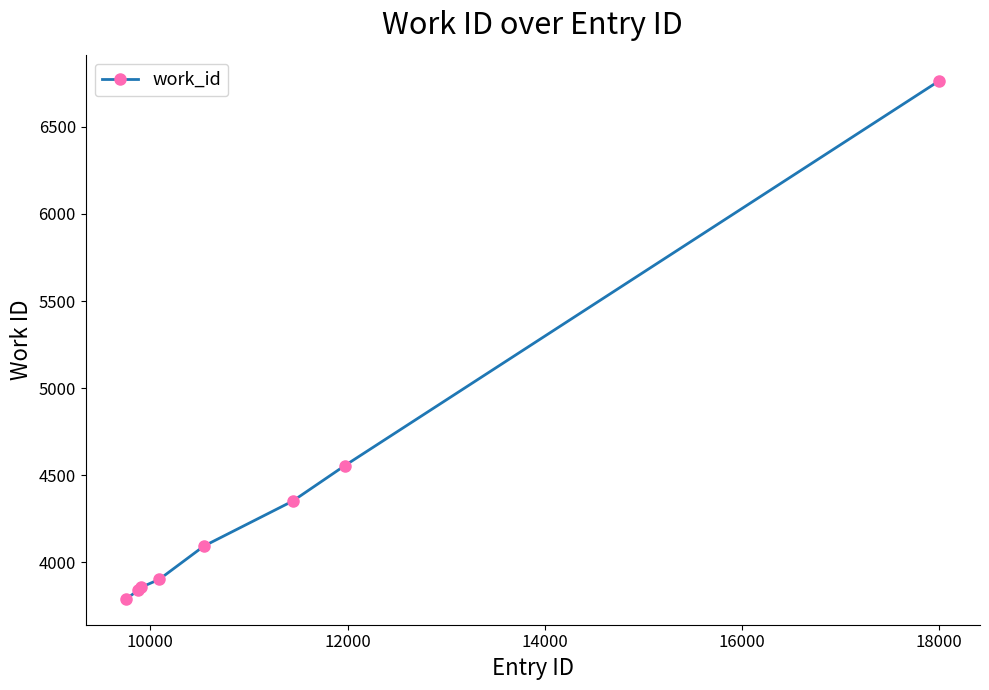

What is the sum of all values?

35157